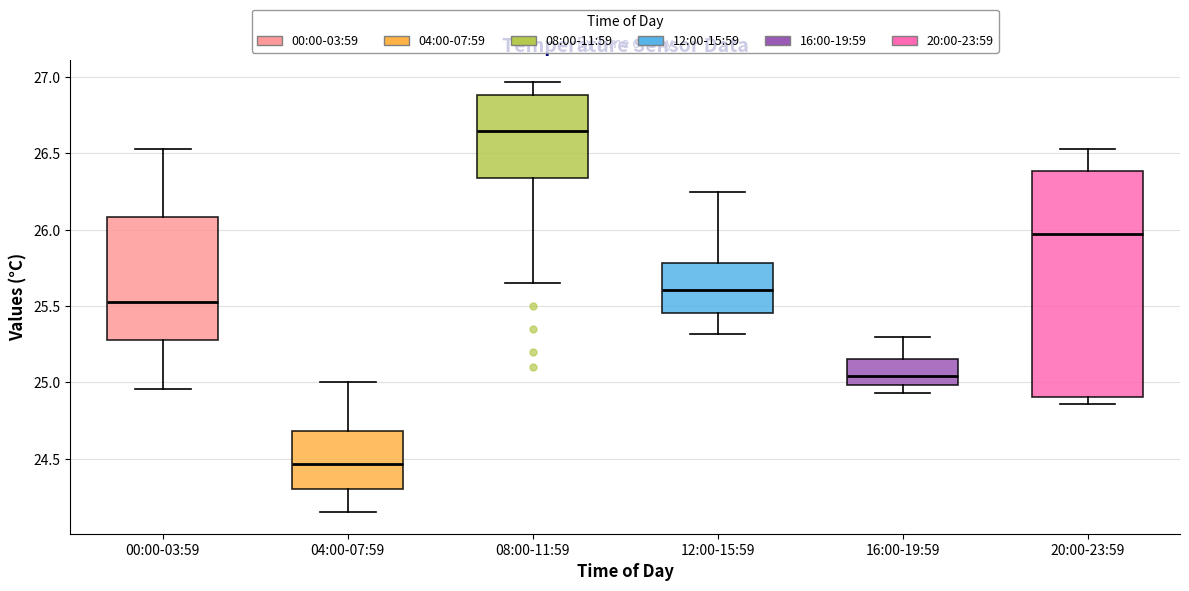

Reading left to right, read every box against the y-axis: the position of its median line, the range the box covers, and the ends of its whiskers. The values are not printed on the chart, so give them approximately, as read against the axis.

00:00-03:59: median 25.55, box 25.30 to 26.10, whiskers 24.95 to 26.55
04:00-07:59: median 24.45, box 24.30 to 24.70, whiskers 24.15 to 25.00
08:00-11:59: median 26.65, box 26.35 to 26.90, whiskers 25.65 to 26.95
12:00-15:59: median 25.60, box 25.45 to 25.80, whiskers 25.30 to 26.25
16:00-19:59: median 25.05, box 25.00 to 25.15, whiskers 24.95 to 25.30
20:00-23:59: median 26.00, box 24.90 to 26.40, whiskers 24.85 to 26.55